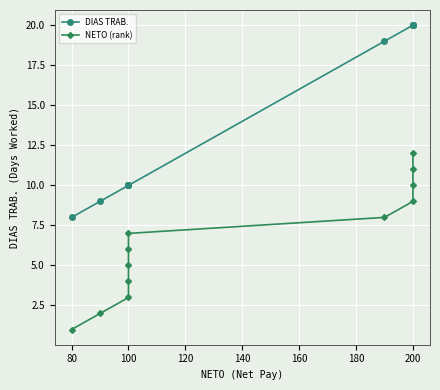

Is this an area chart (filled region under the line)?

No